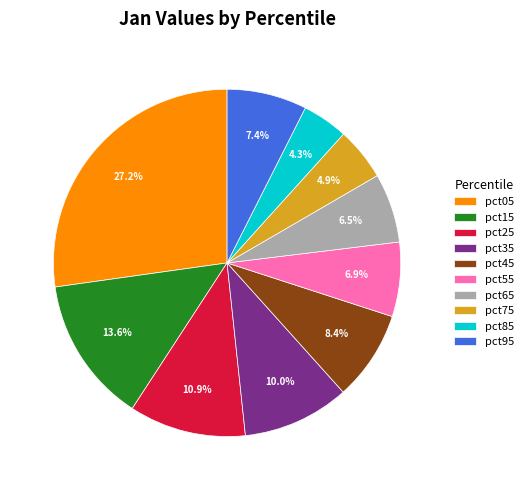

Does pct85 account for over 50% of the chart?

No